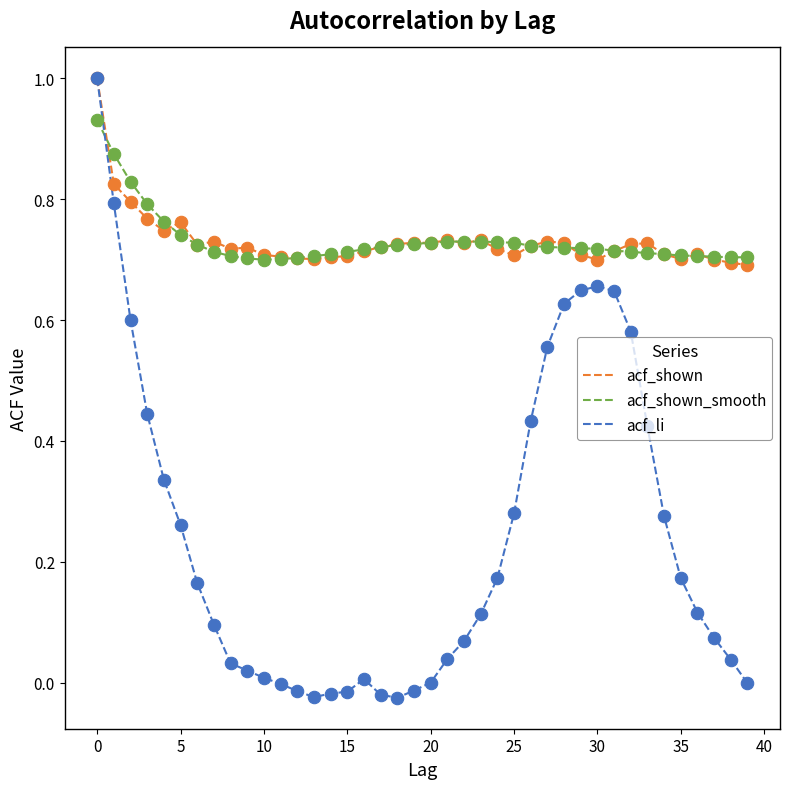

Which series has the largest range (max minus min)?

acf_li